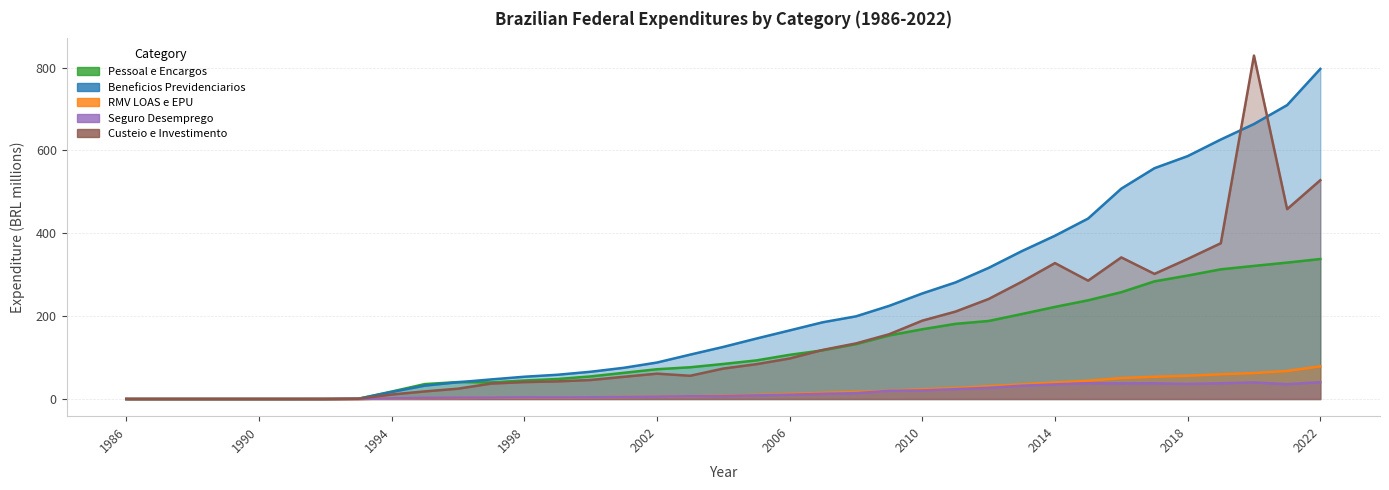

The value of Pessoal e Encargos at 1995 is 36.0. True or false?

True